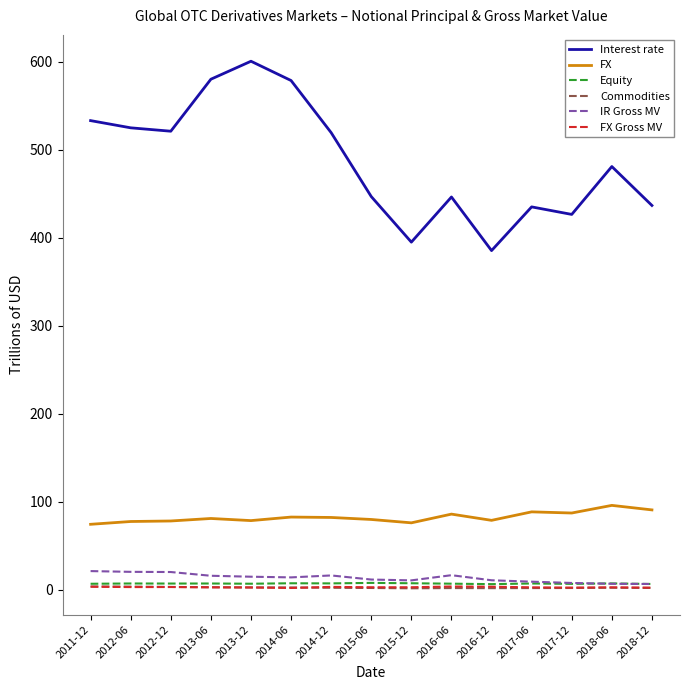

How many intersections are there between FX Gross MV and Commodities?

1